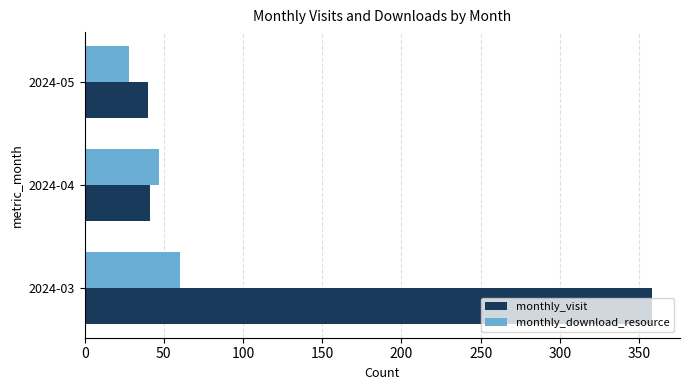

Which series has the widest spread of values?

monthly_visit